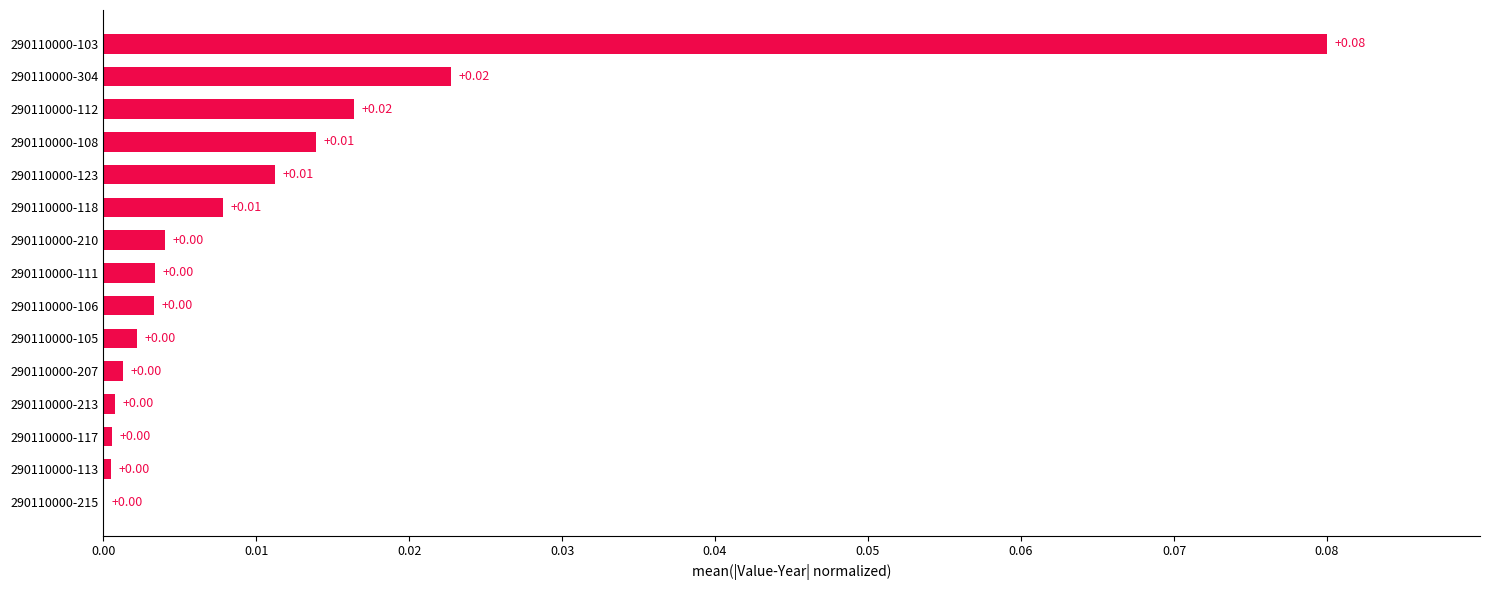

Which has a higher value, 290110000-210 or 290110000-304?

290110000-304